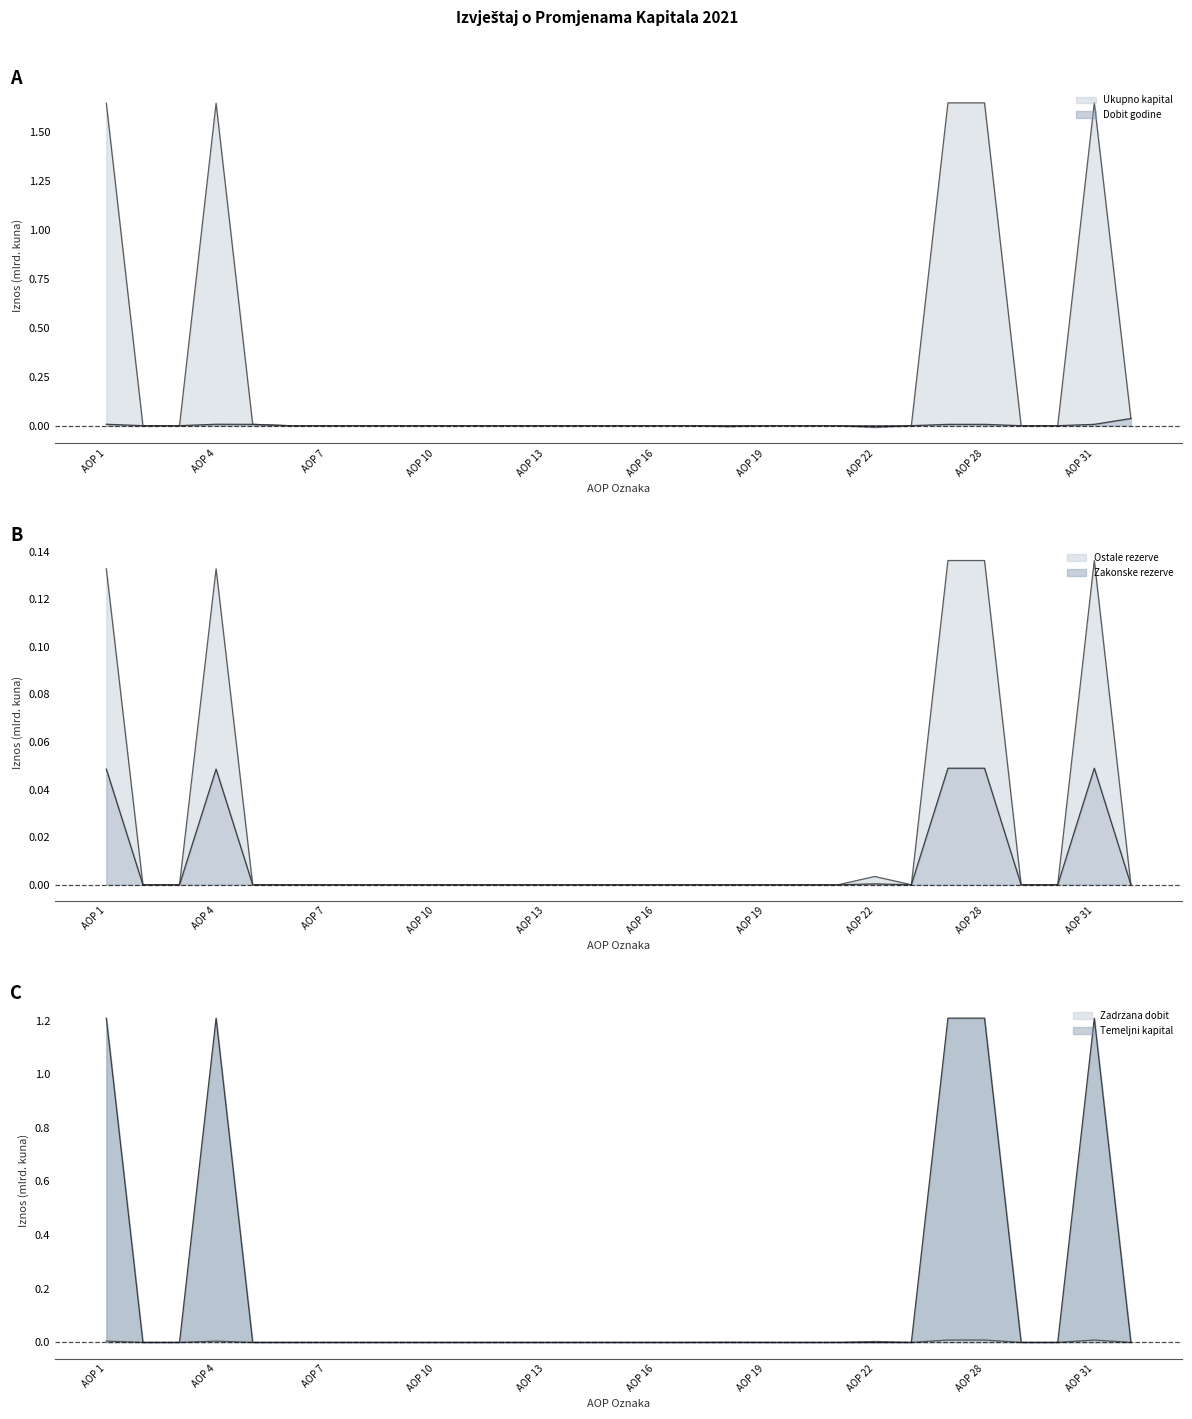

True or false: Ukupno kapital and Zakonske rezerve cross at least once.

False